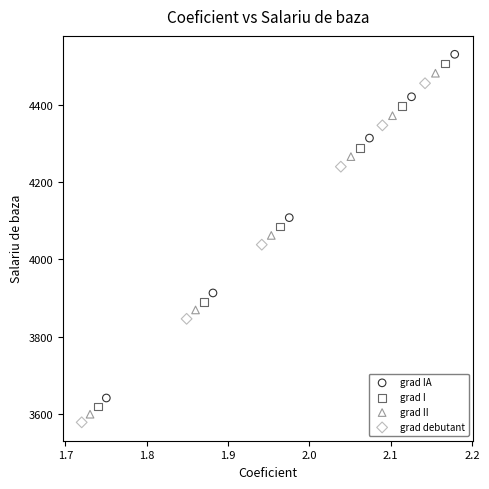

Which series has the largest Y range (max minus min)?

grad IA